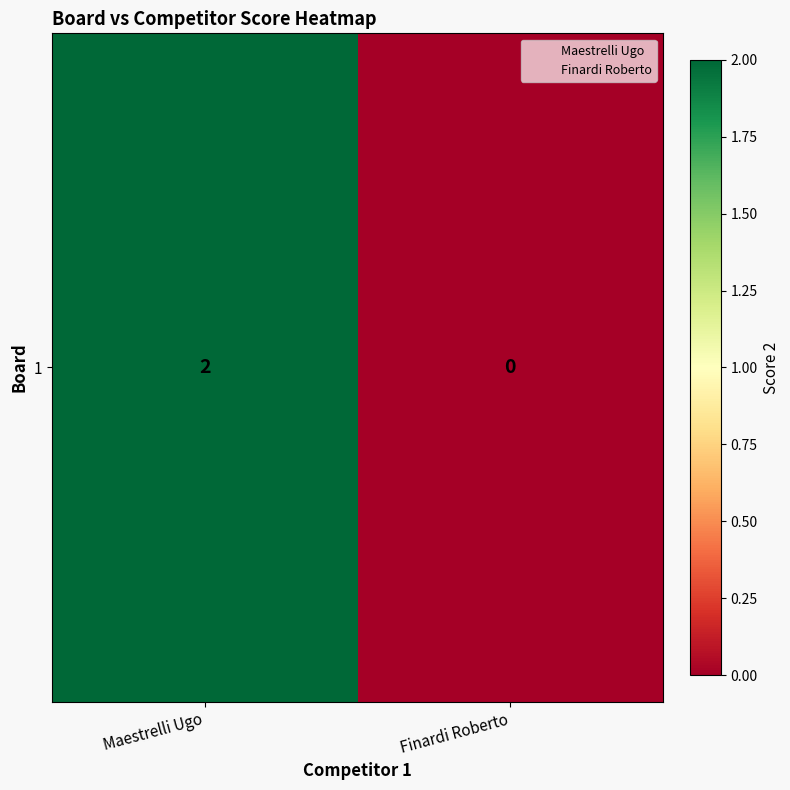

What is the average value?

1